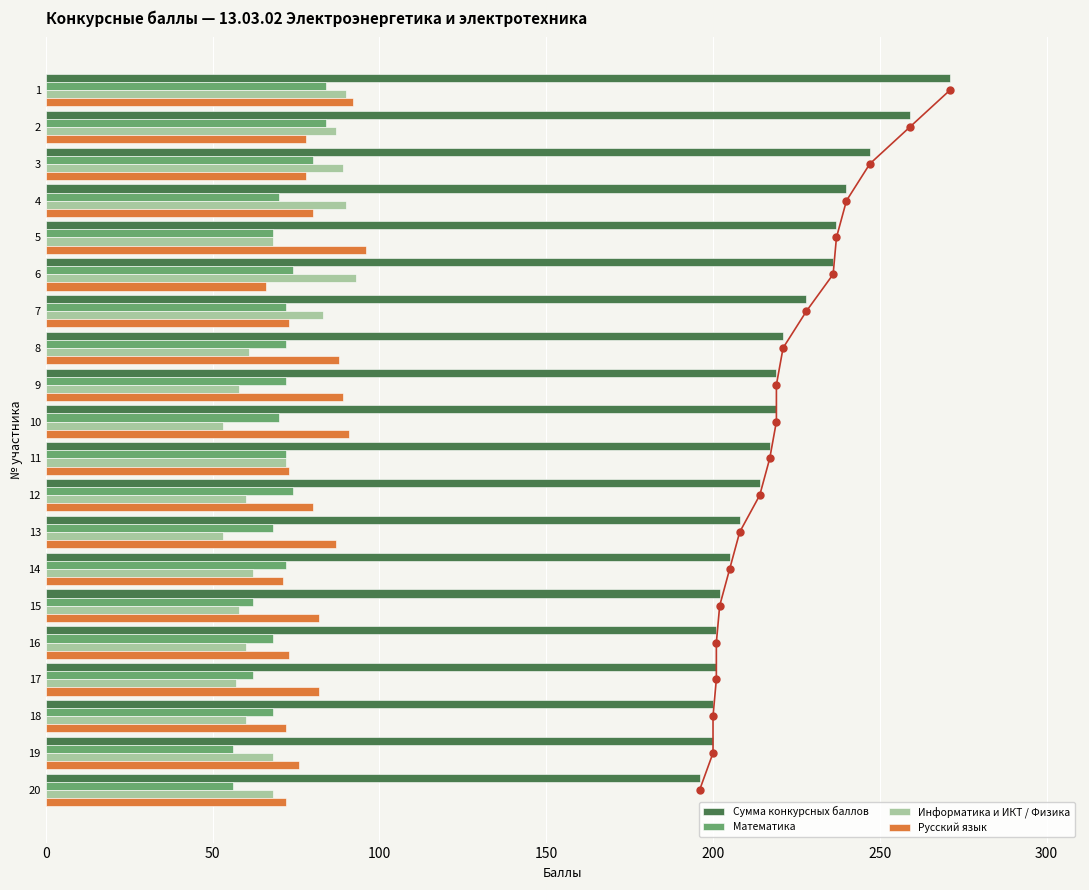

How many bars are there in each group?

4